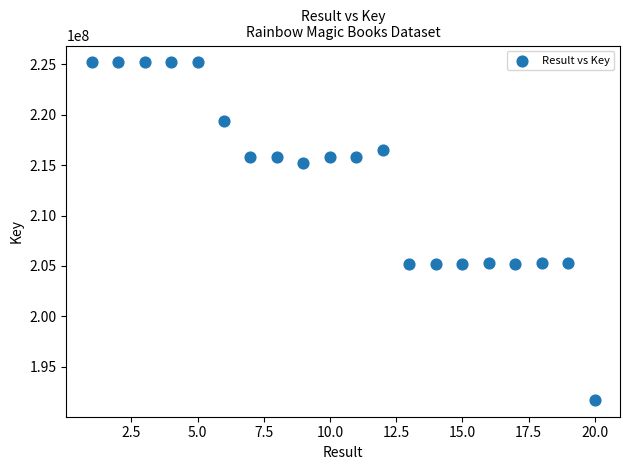

What is the range of Y values (max minus min)?

33447187